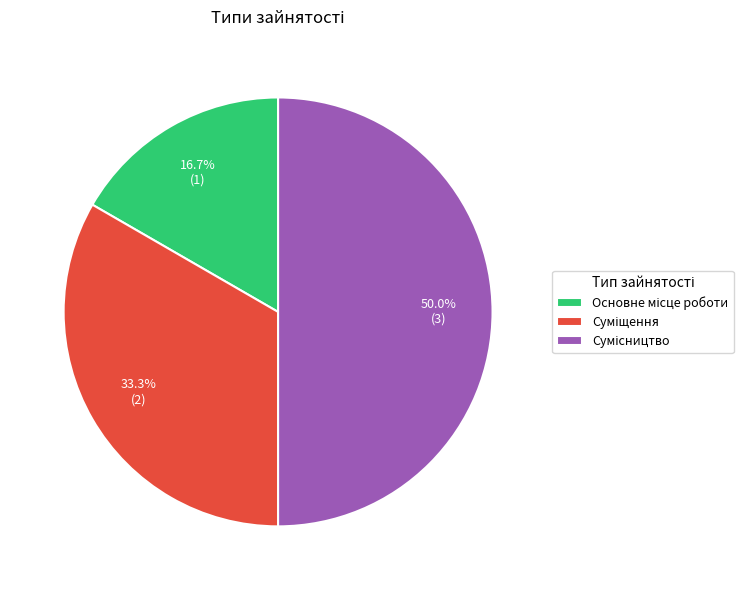

What portion of the pie excludes Сумісництво?

50.0%